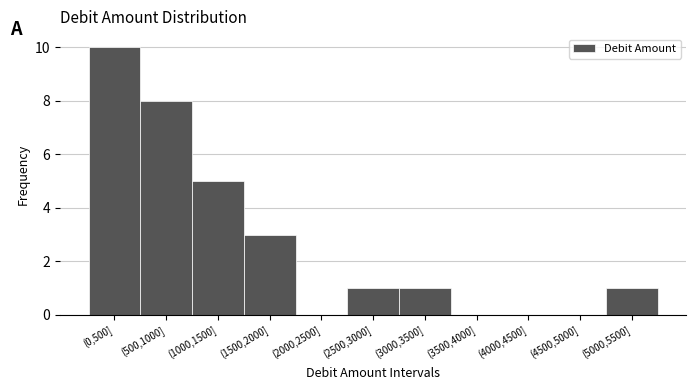

Reading left to right, what are all the values shown in this chart?

(0,500]=10	(500,1000]=8	(1000,1500]=5	(1500,2000]=3	(2000,2500]=0	(2500,3000]=1	(3000,3500]=1	(3500,4000]=0	(4000,4500]=0	(4500,5000]=0	(5000,5500]=1